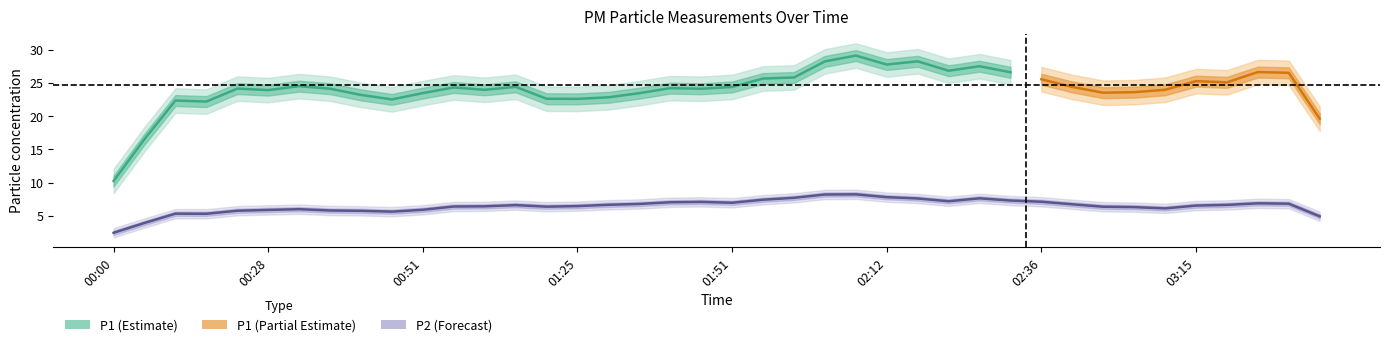

Does the chart display data point markers on the line(s)?

No